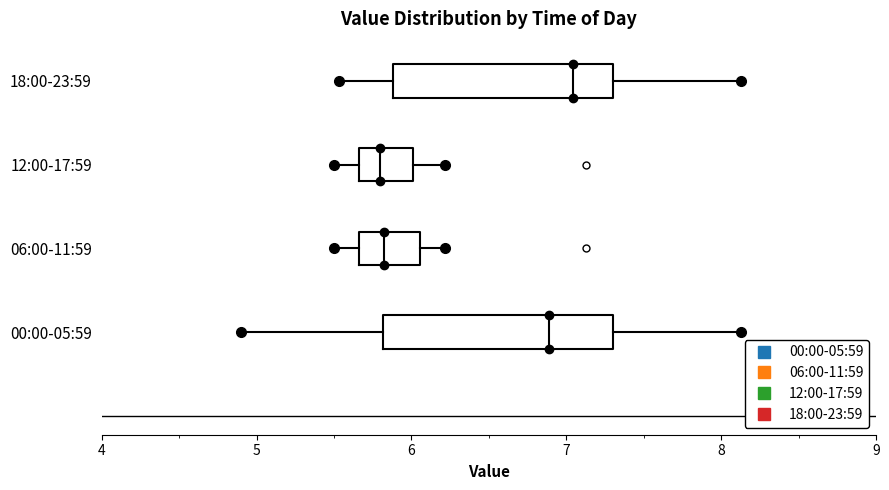

Where does the right whisker of the box for 18:00-23:59 end on the x-axis? The values are not printed on the chart, so give them approximately, as read against the axis.

8.1